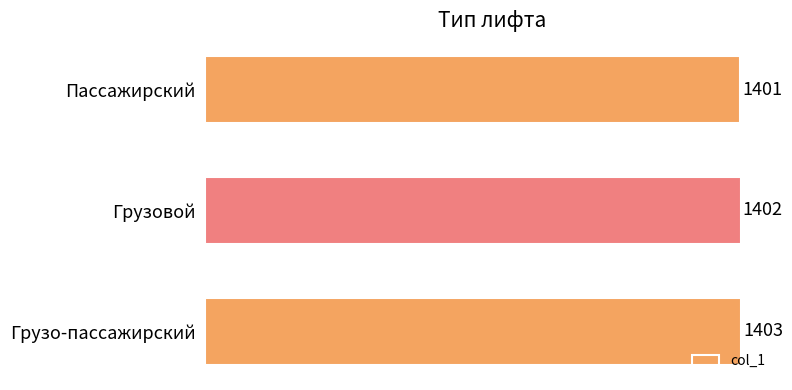

At which category does the chart reach its peak across all series?

Грузо-пассажирский